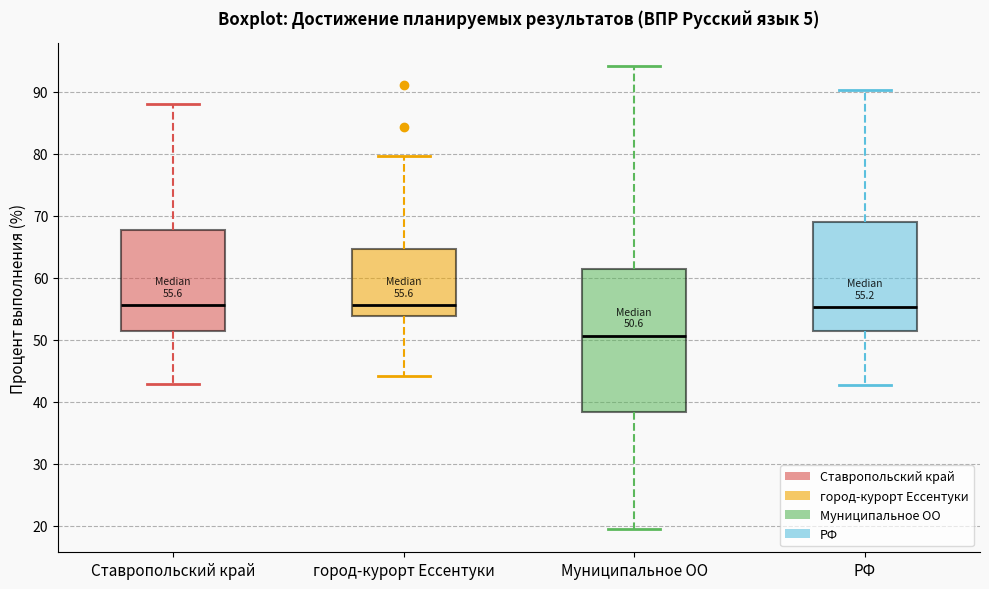

Which box's median line is the lowest?

Муниципальное ОО